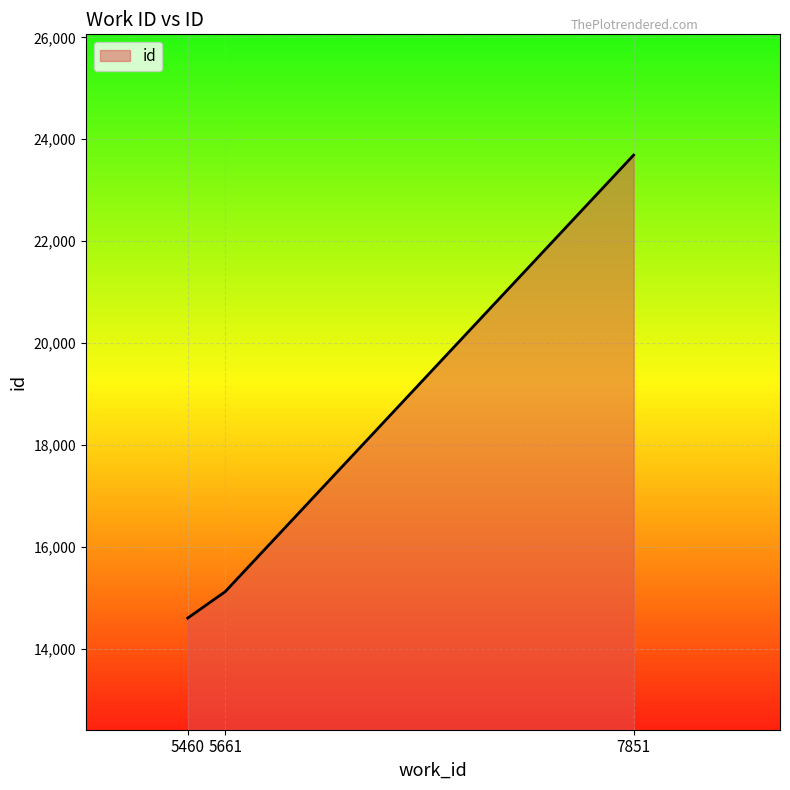

Is it true that the value at 5460 is 14605?

True